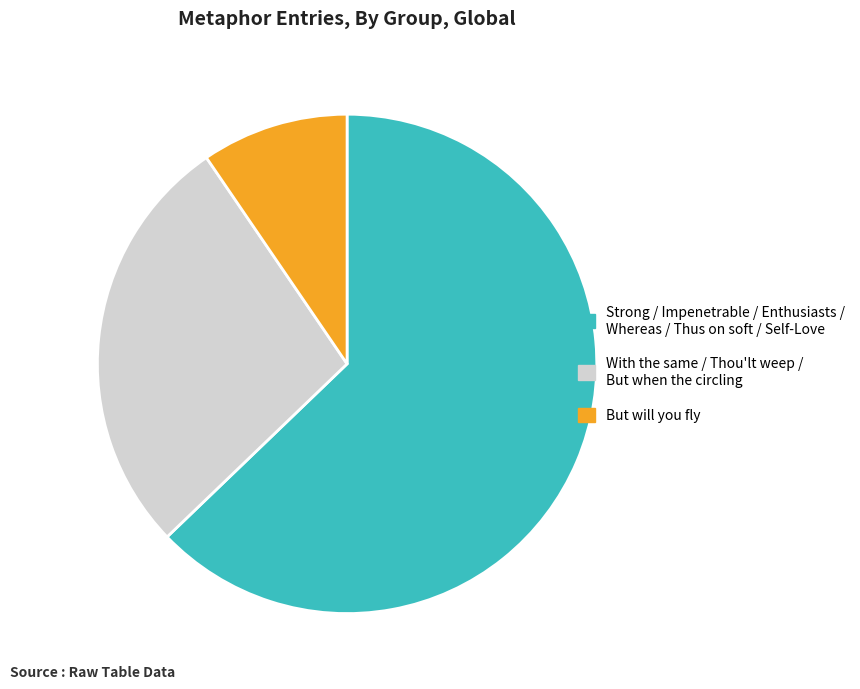

Does any single category account for the majority?

Yes